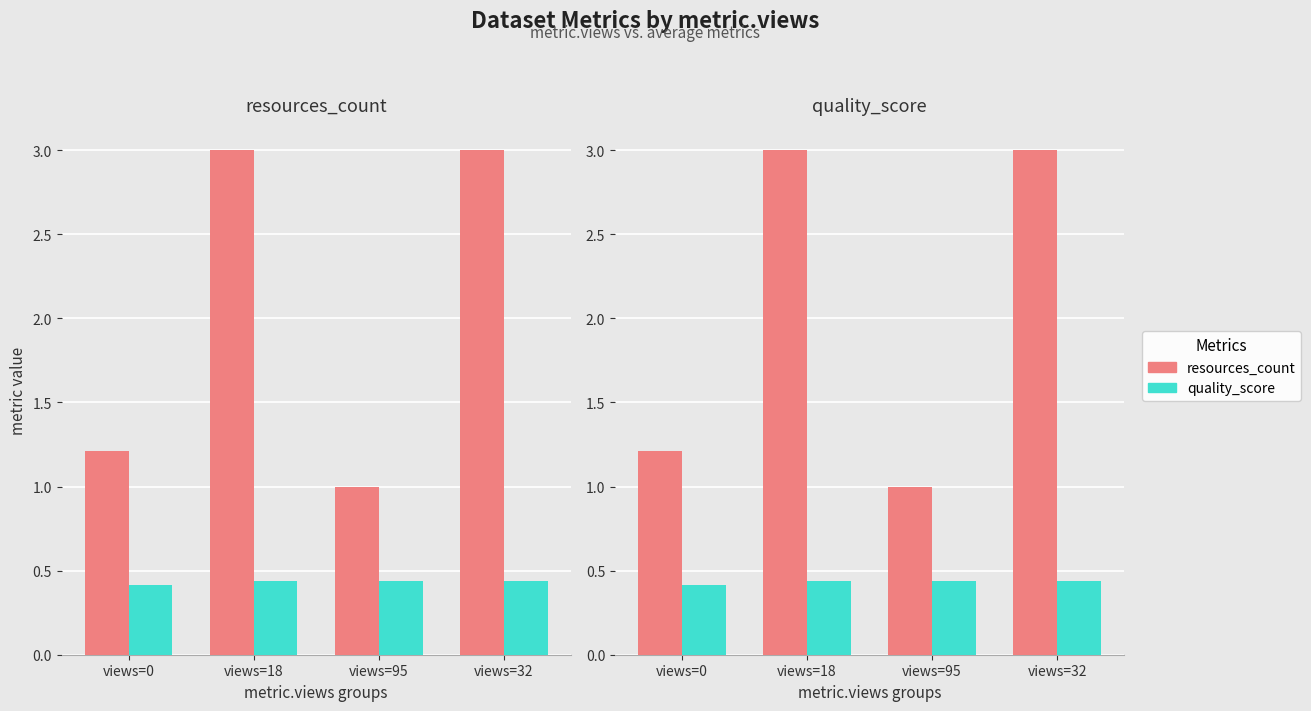

Is the value of resources_count at views=95 greater than the value of quality_score at views=0?

Yes